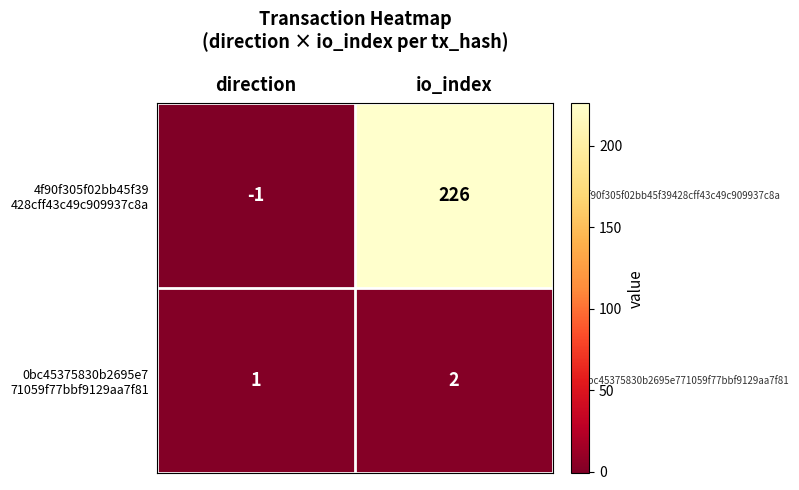

How many categories are shown in the chart?

2